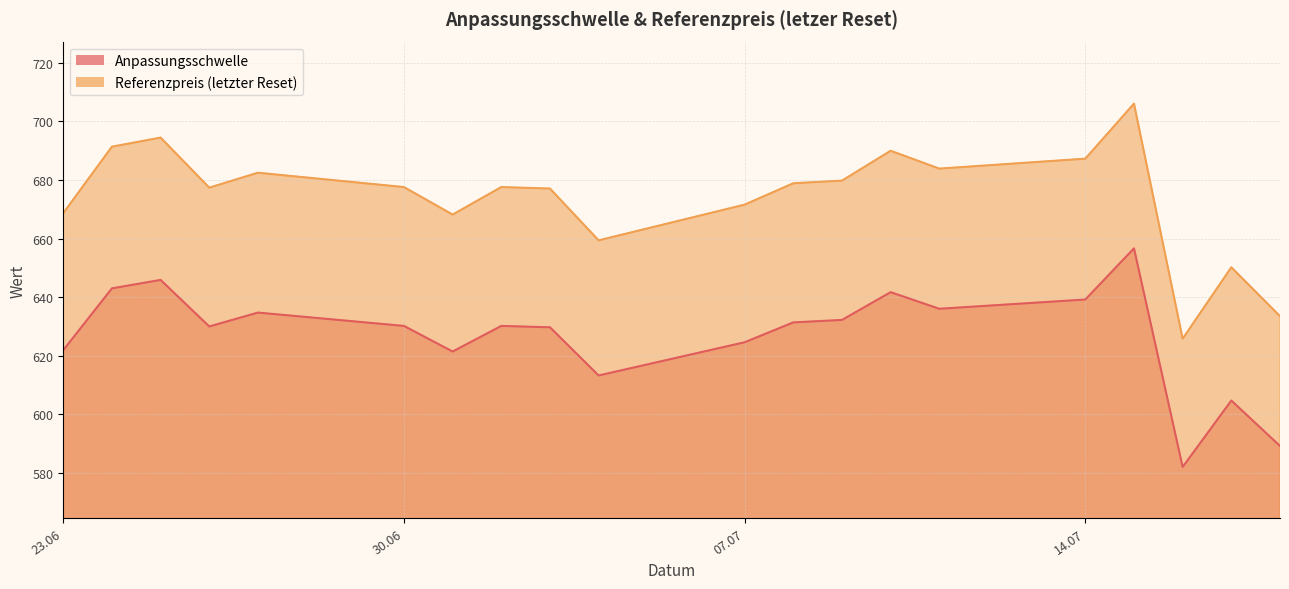

True or false: Referenzpreis and Anpassungsschwelle cross at least once.

False